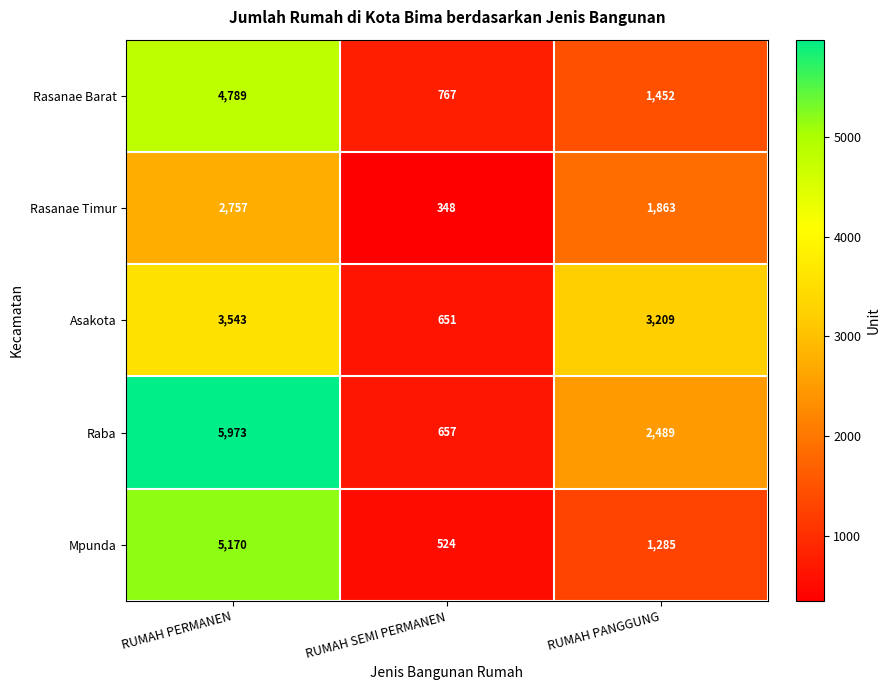

The Raba series shows 5973 at RUMAH PERMANEN. True or false?

True